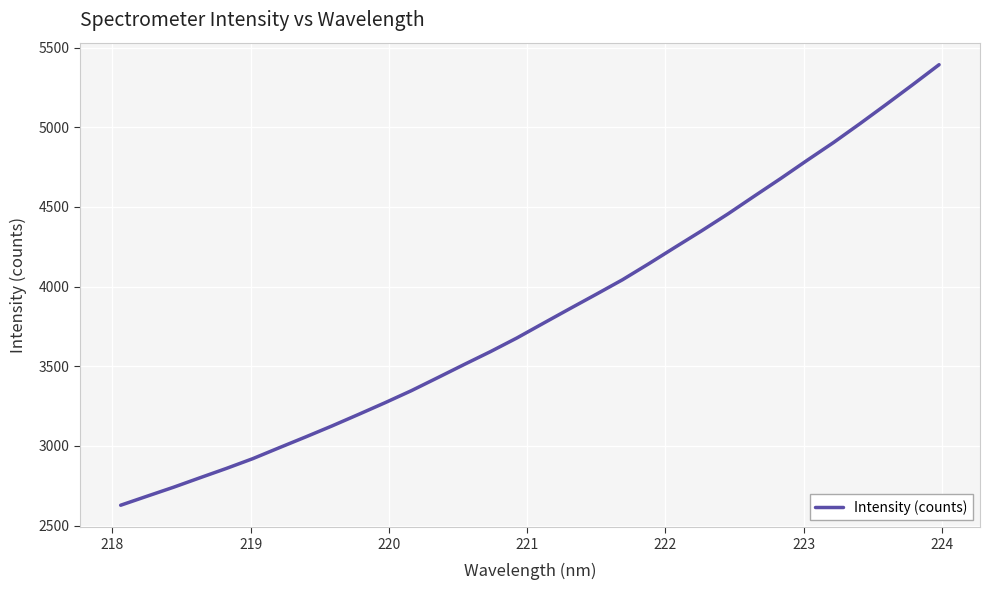

Reading left to right, transcribe all the data shown in this chart.

2627.5	2684.2	2740.4	2799.8	2858.4	2919.8	2988.3	3056.0	3125.3	3197.2	3270.4	3346.2	3428.0	3510.6	3591.7	3677.3	3769.3	3860.7	3951.0	4042.6	4143.5	4247.2	4349.9	4456.2	4568.0	4678.5	4792.4	4904.0	5022.1	5143.4	5266.7	5392.1